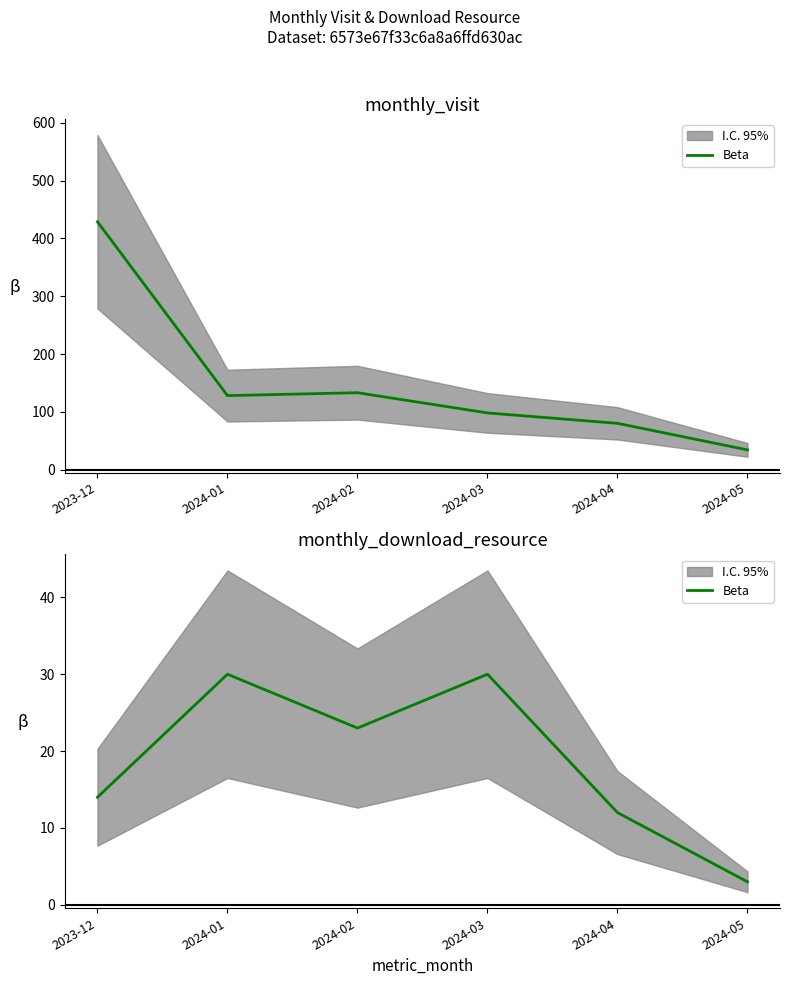

What is the difference between the values at 2024-02 and 2024-01?

7